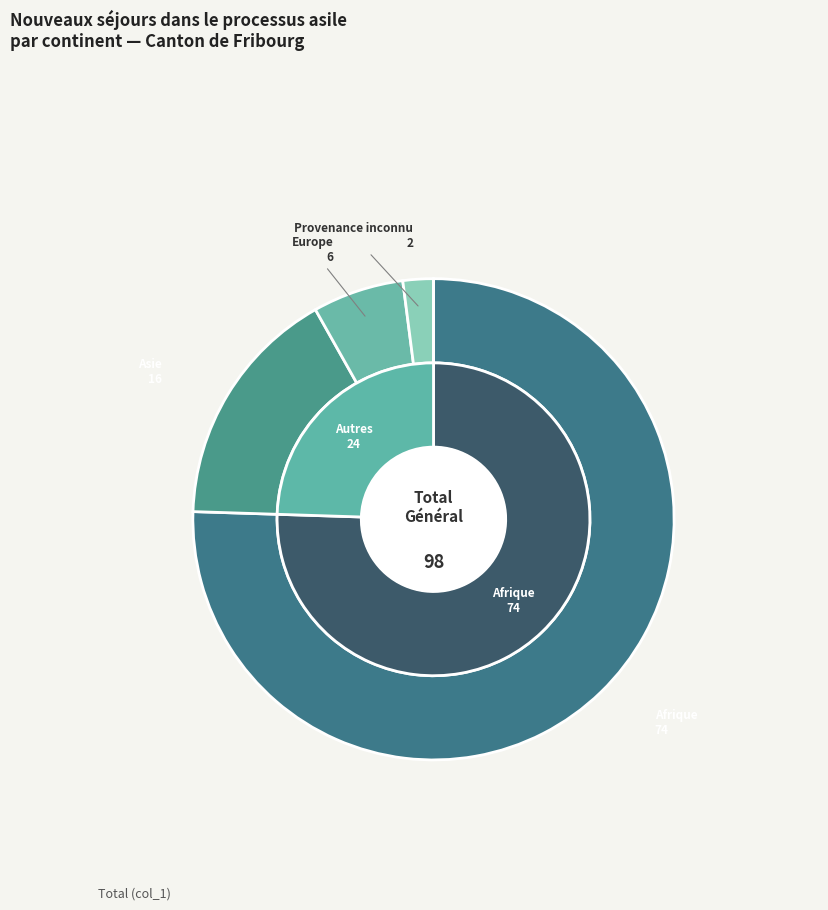

To the nearest percent, what percentage of the pie is Asie?

16%